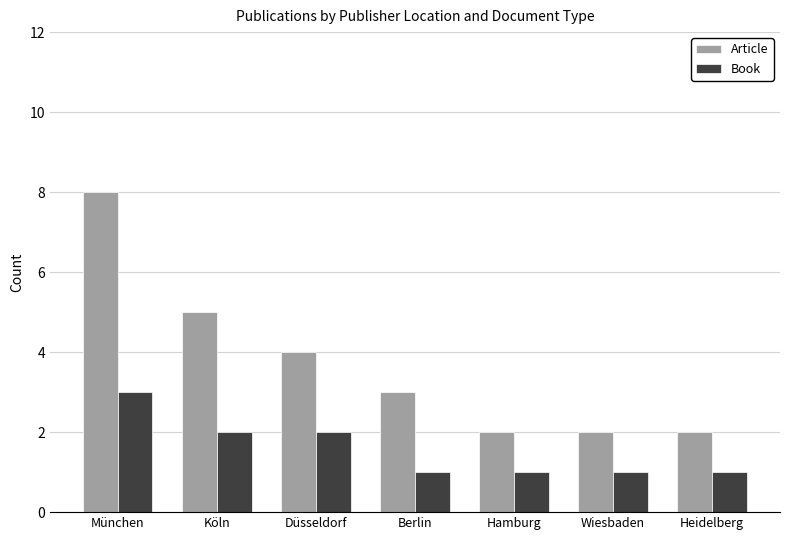

Rank the series by their maximum value, from highest to lowest.

Article, Book